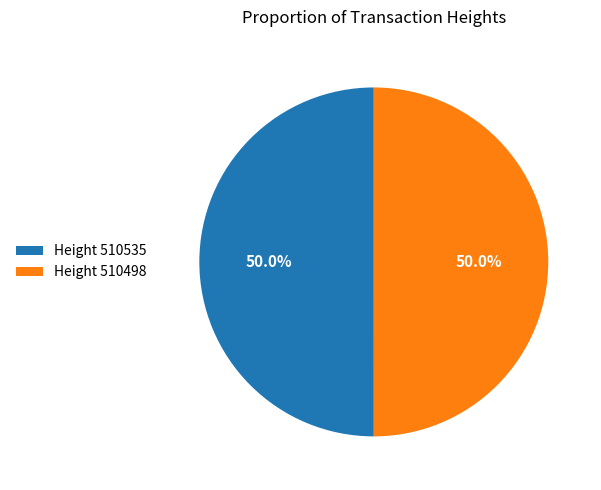

What portion of the pie excludes Height 510535?

50.0%